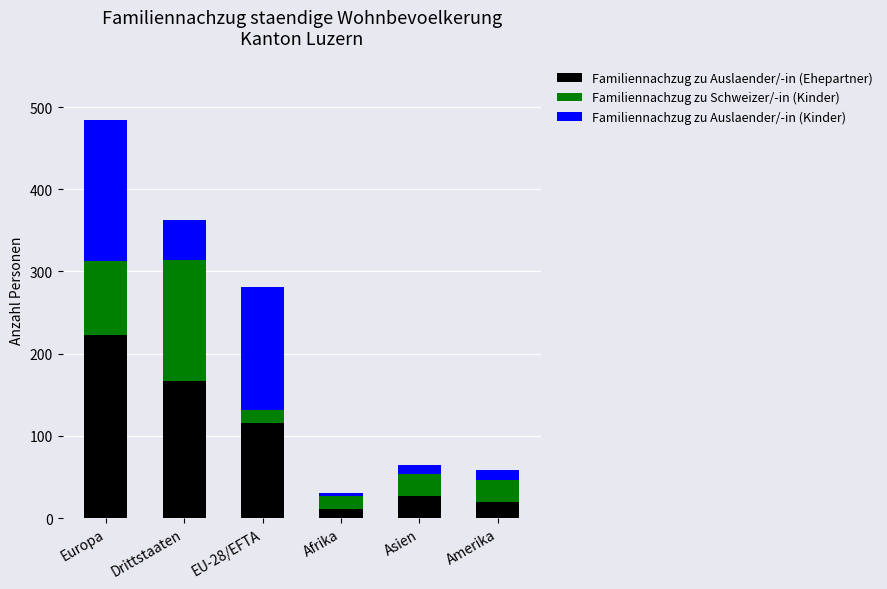

How many distinct data groups are displayed?

3